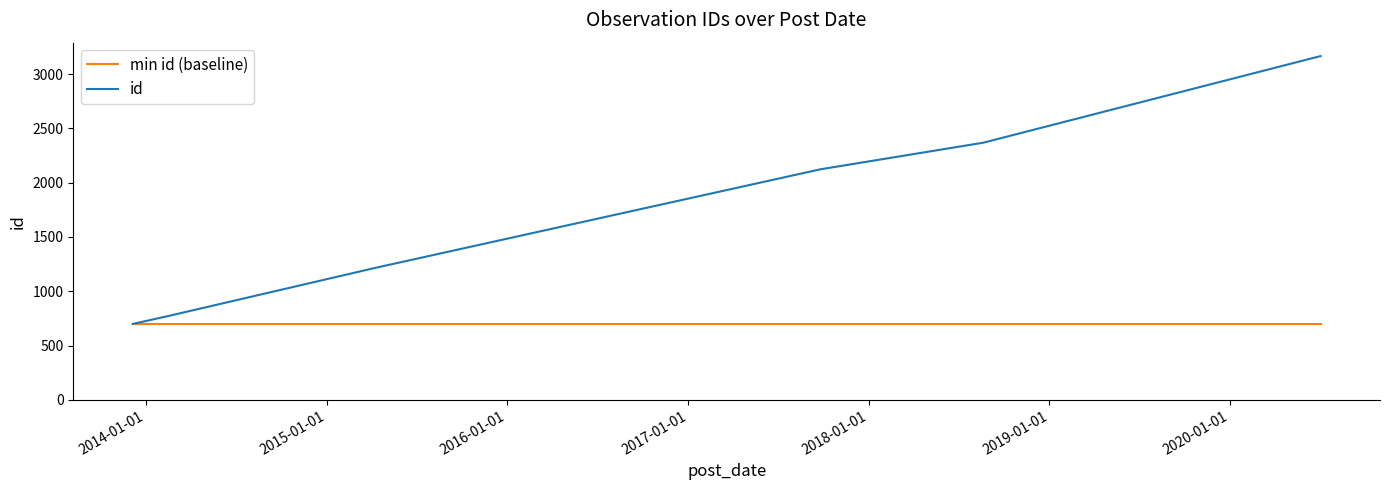

Count the number of categories in the chart.

6